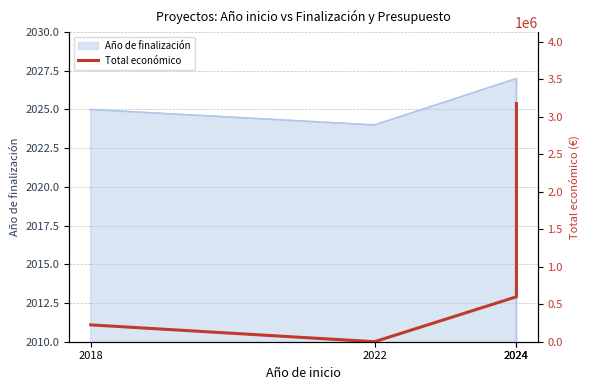

At which category does the data reach its first local valley?

2022